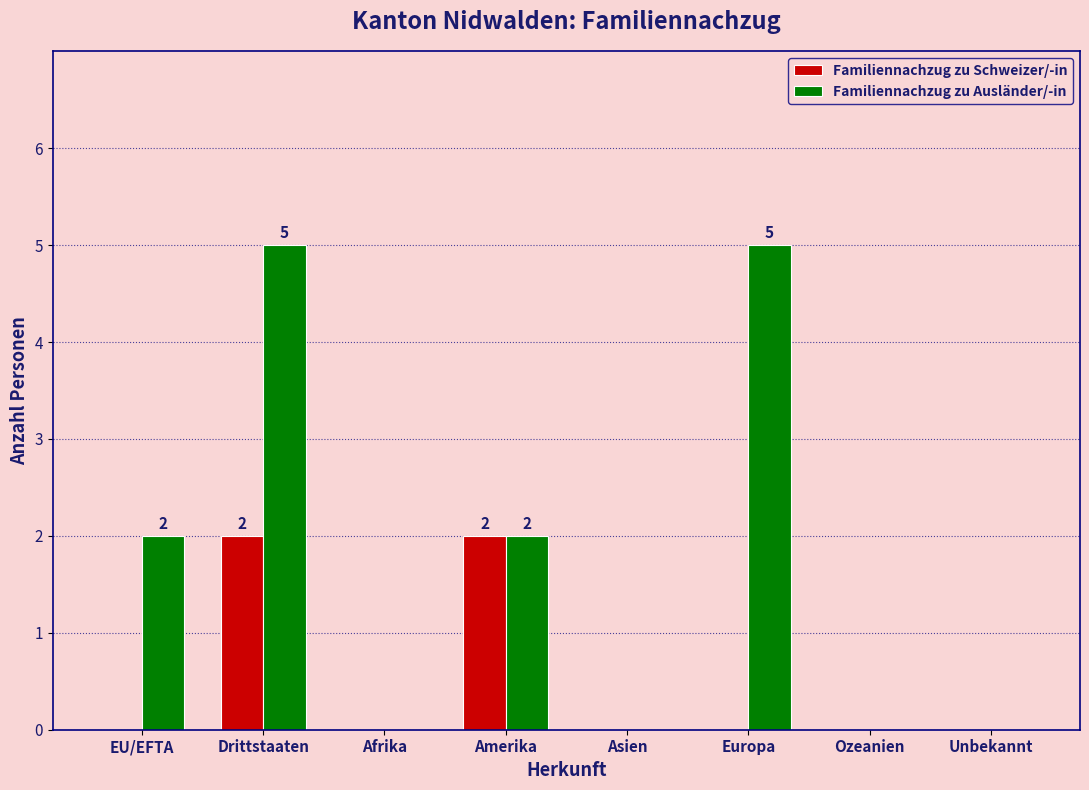

What is the highest value of the Familiennachzug zu Ausländer/-in series?

5